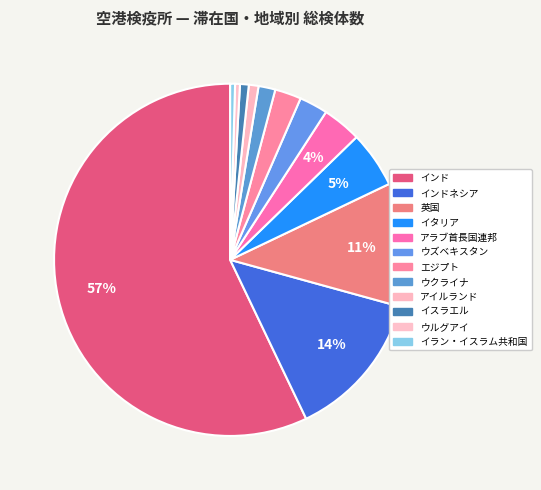

Is there a majority slice in this chart?

Yes